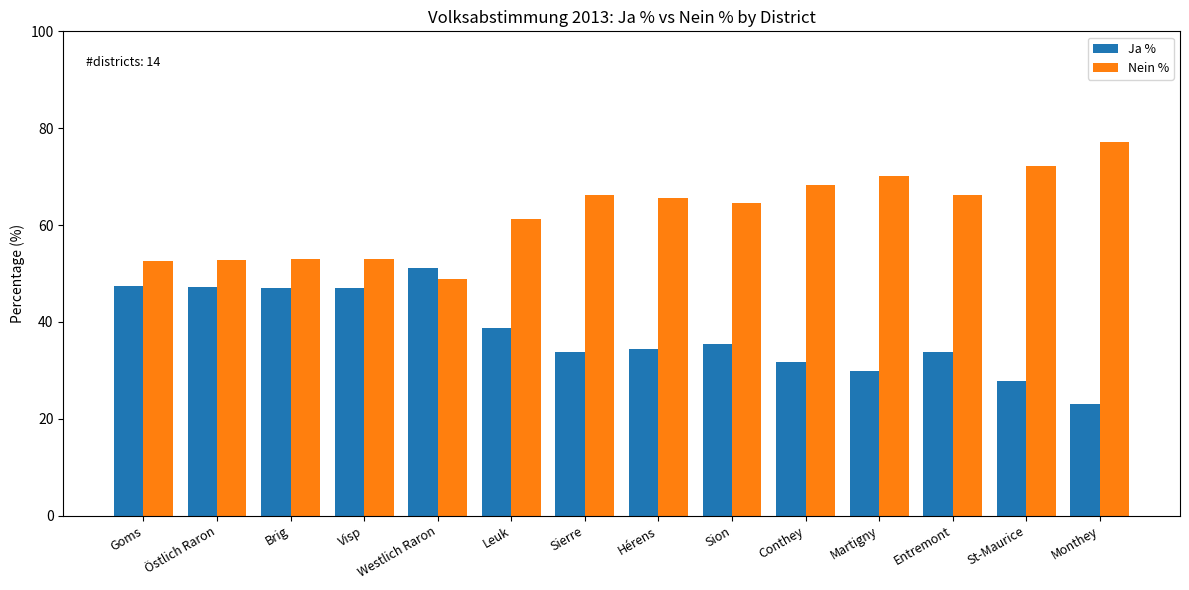

What is the label of the 6th bar from the left?

Leuk